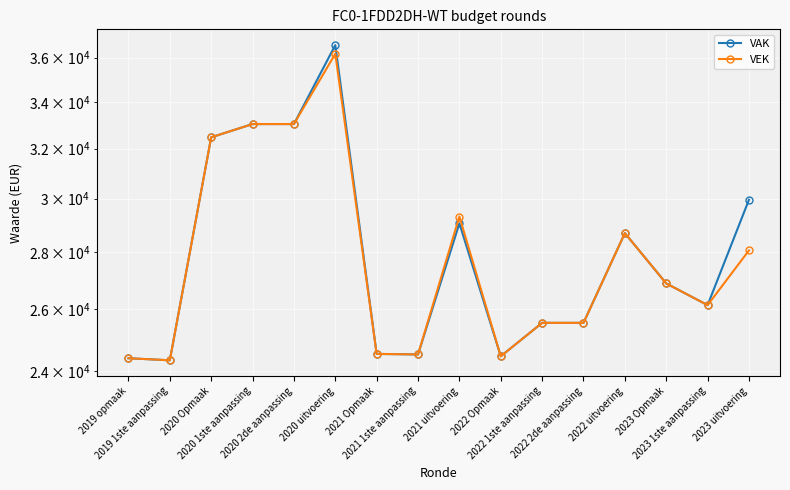

Where is the first local maximum for VAK?

2020 uitvoering